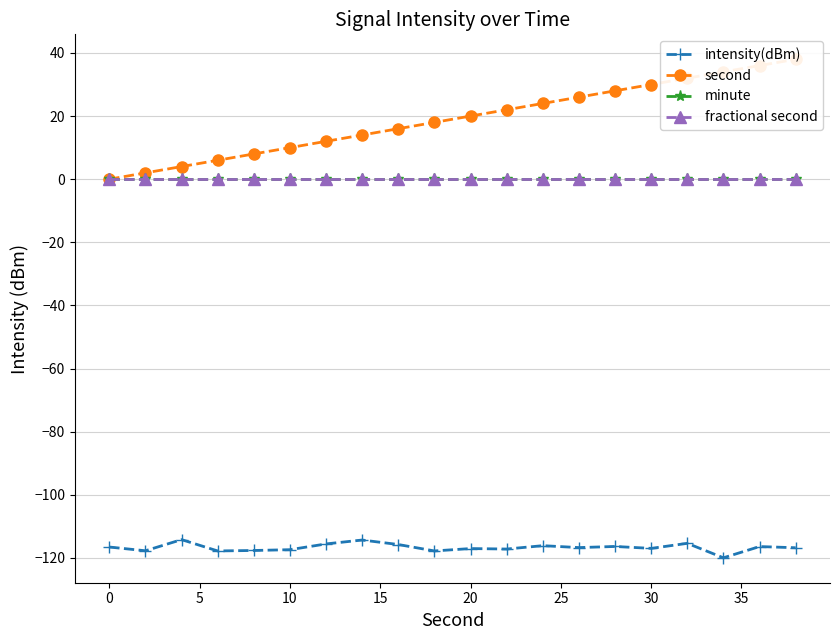

List the series in order of their peak value, highest first.

second, minute, fractional second, intensity(dBm)